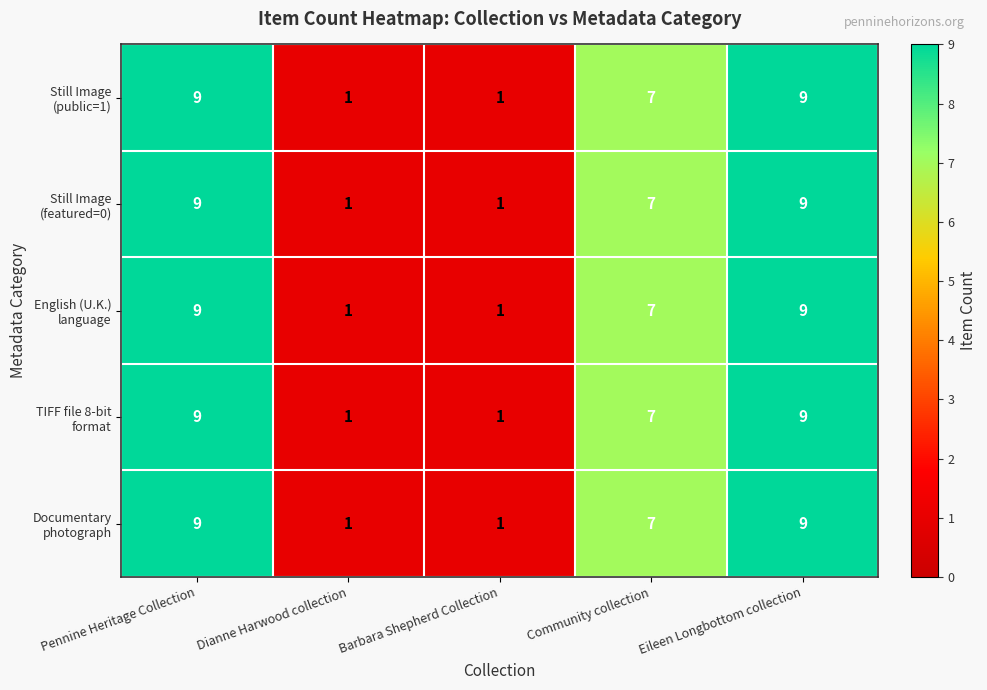

What is the greatest value displayed?

9